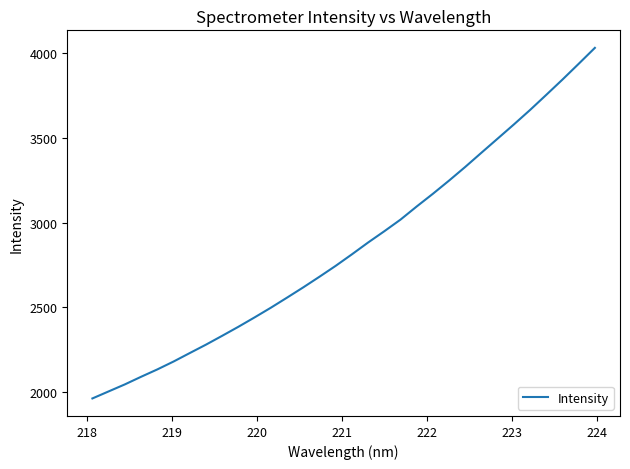

What is the minimum value shown in the chart?

1962.6